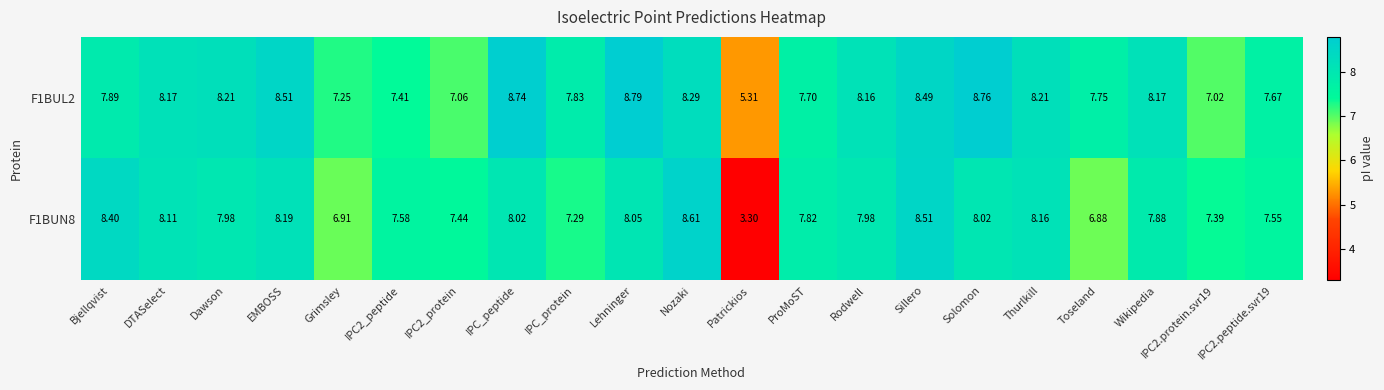

At which label does F1BUL2 first exceed 8?

DTASelect